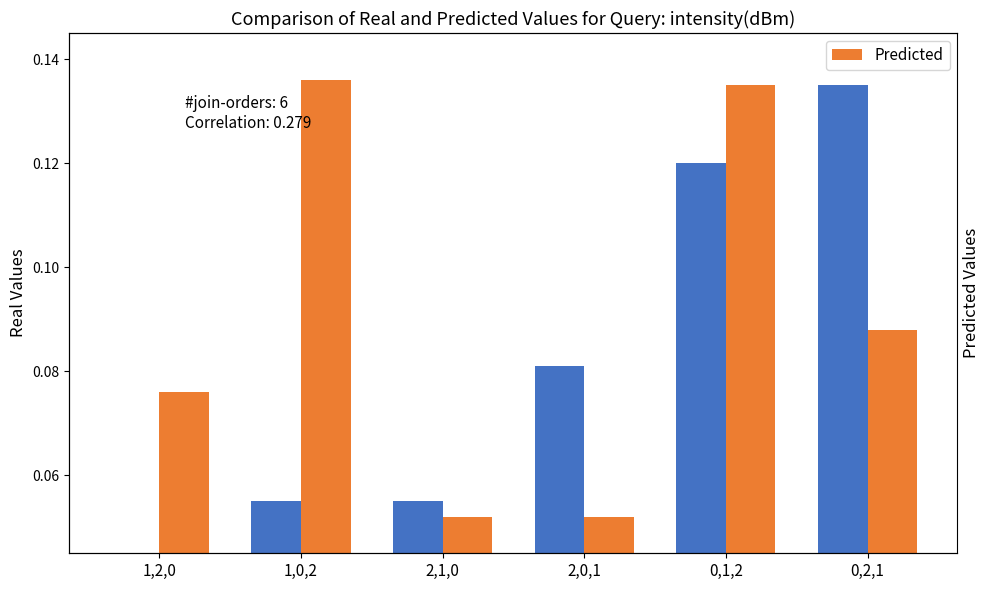

The value of Real Values at 1,2,0 is 0.0. True or false?

False